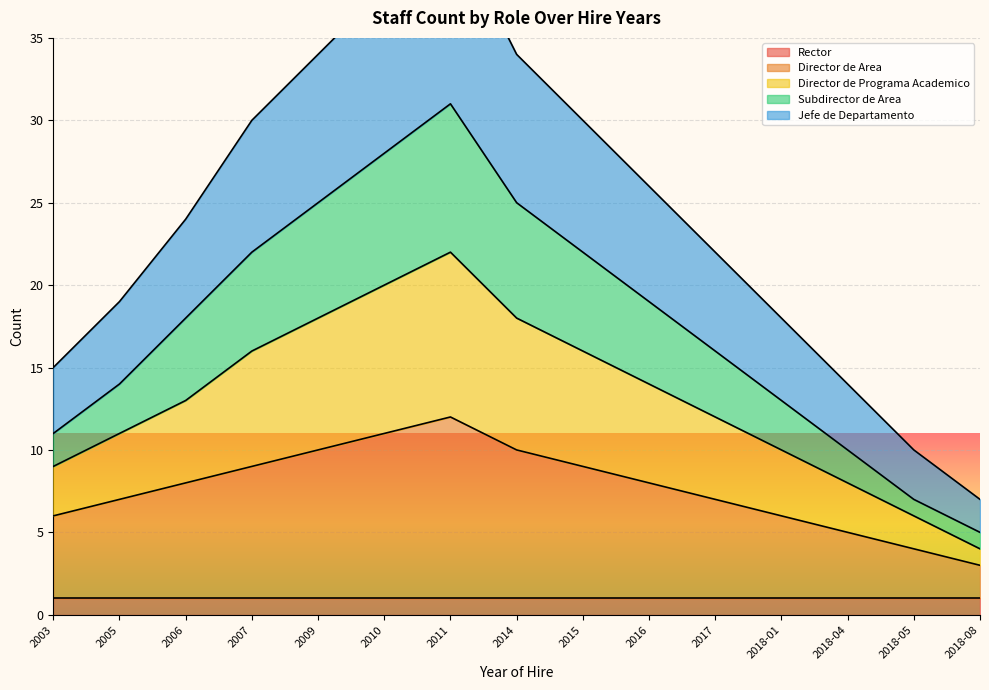

What is the minimum value for Director de Area?

3